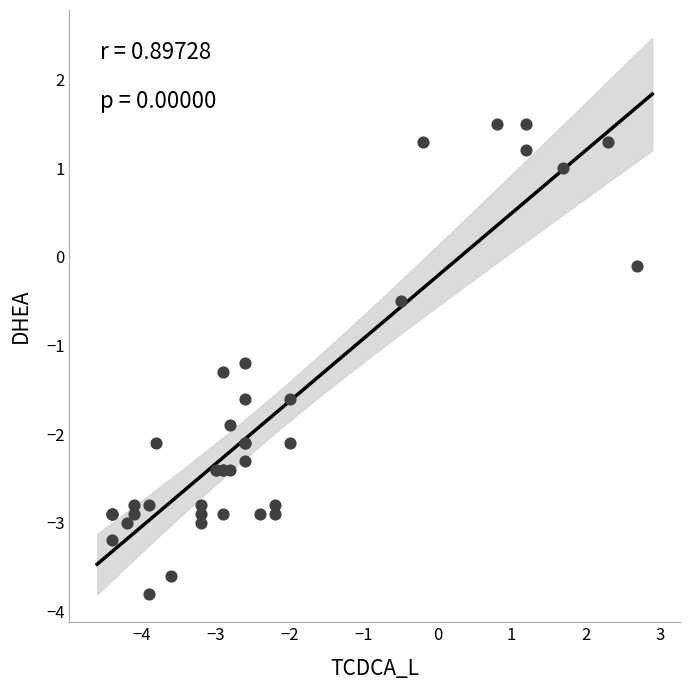

What Y value in the scatter plot is closest to -1?

-1.2